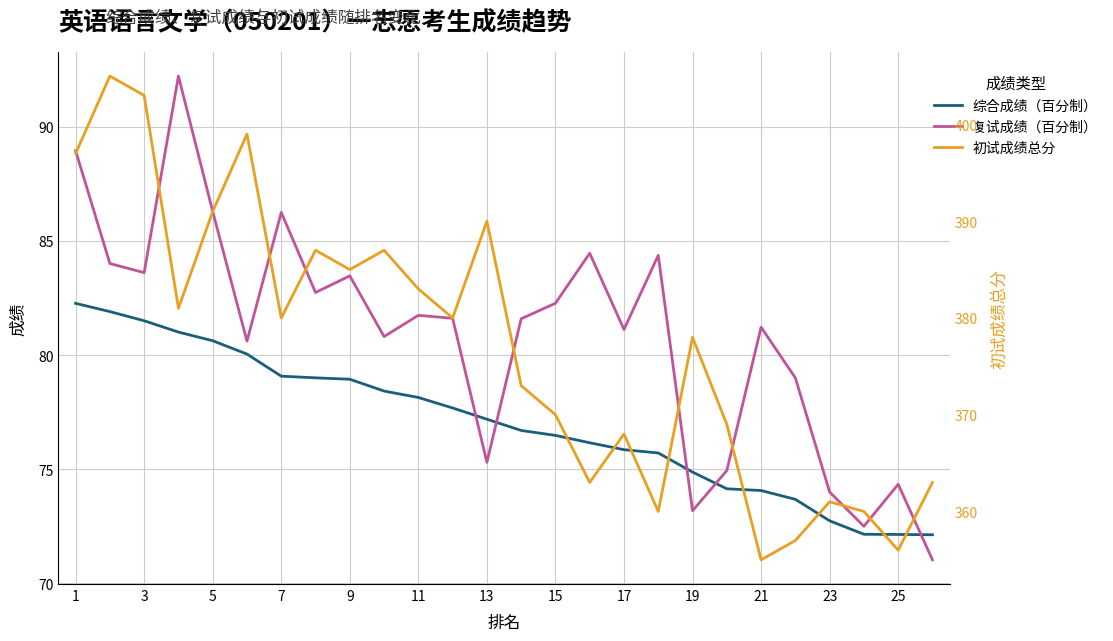

True or false: 复试成绩（百分制） and 初试成绩总分 cross at least once.

False